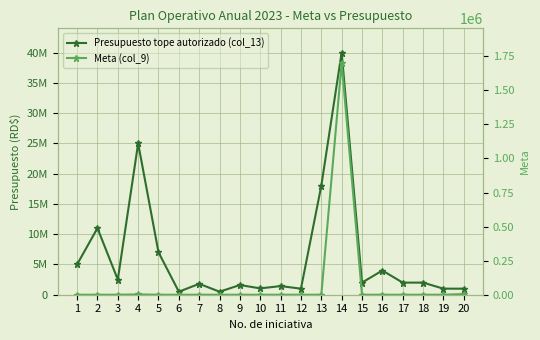

Reading left to right, extract all data points from this chart.

Presupuesto tope autorizado (col_13): 5000000	11000000	2500000	25000000	7000000	500000	1800000	500000	1600000	1050000	1425000	1000000	18000000	40000000	2000000	4000000	2000000	2000000	1000000	1000000
Meta (col_9): 1	2	5	2500	10	1	6	1	14	38	1	100	1	1700000	3	18	2	1	1	5000